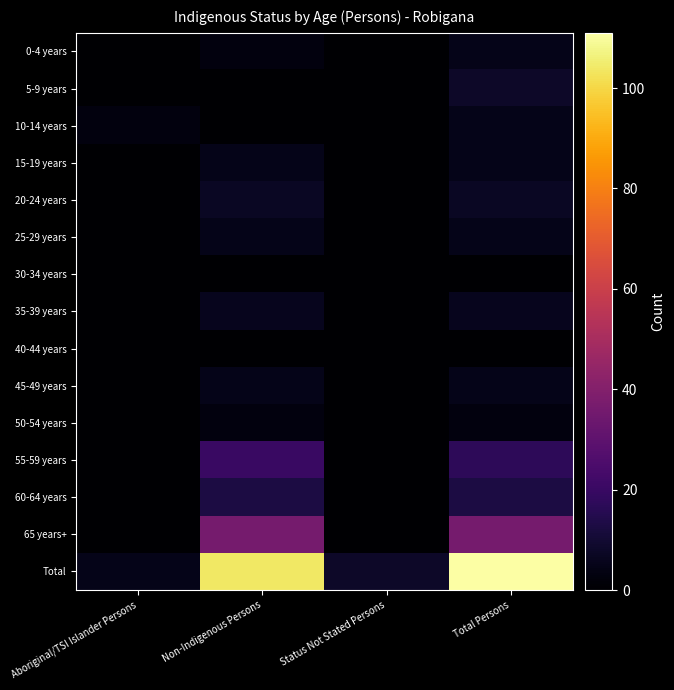

What is the total value across all series at Status Not Stated Persons?

8